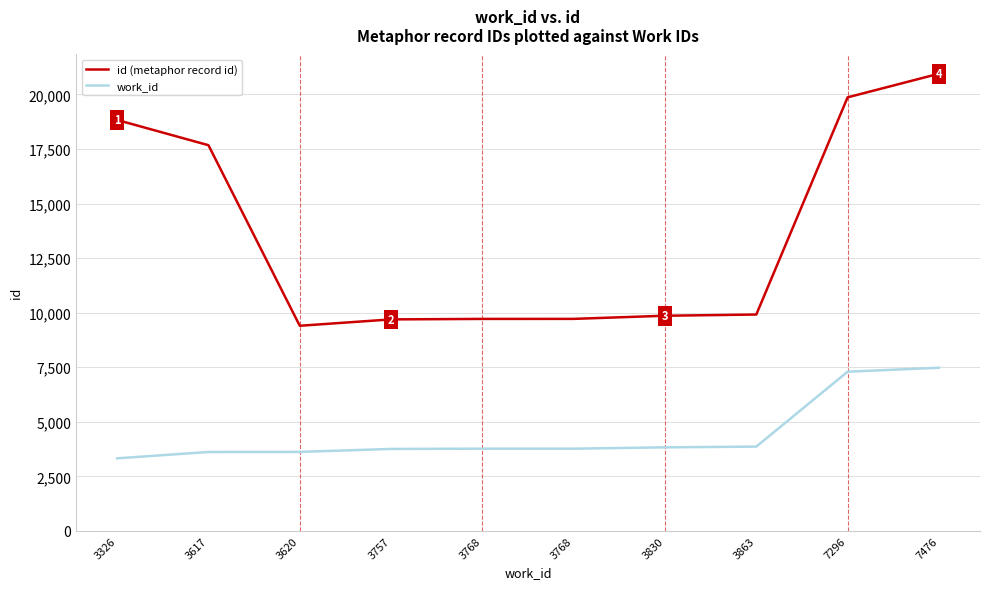

What is the minimum value for work_id?

3326